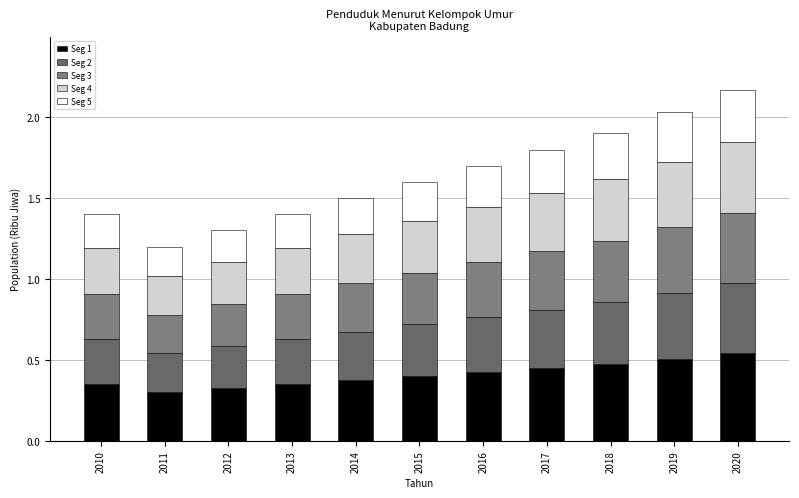

Are the bars grouped side by side (vs. stacked)?

No